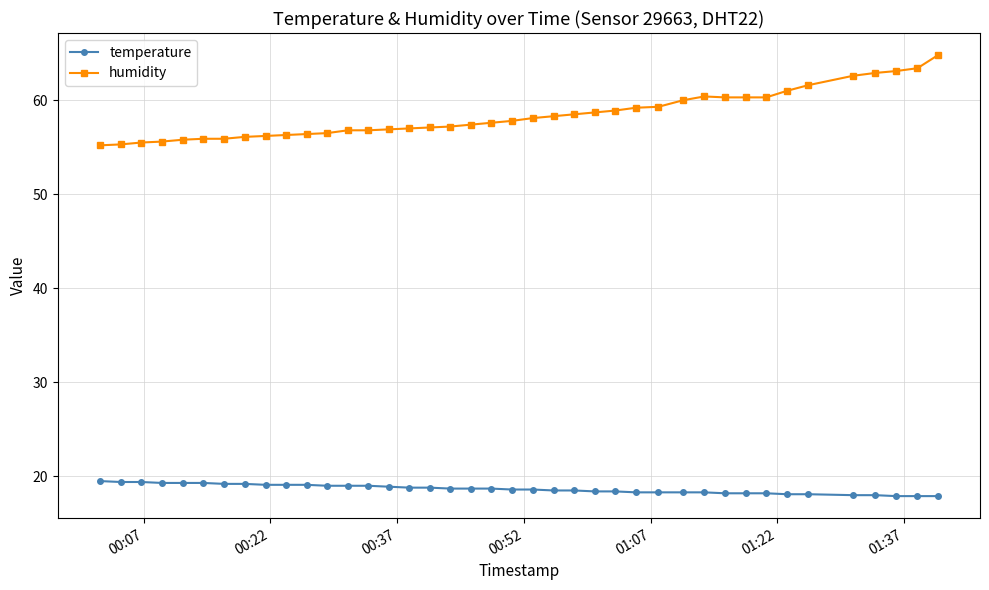

At how many categories does at least one series exceed 36?

40